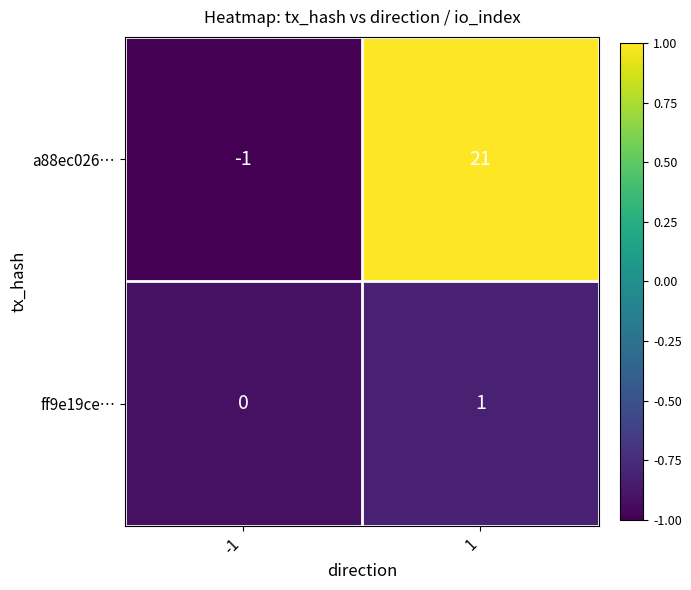

What is the total value across all series at 1?

22